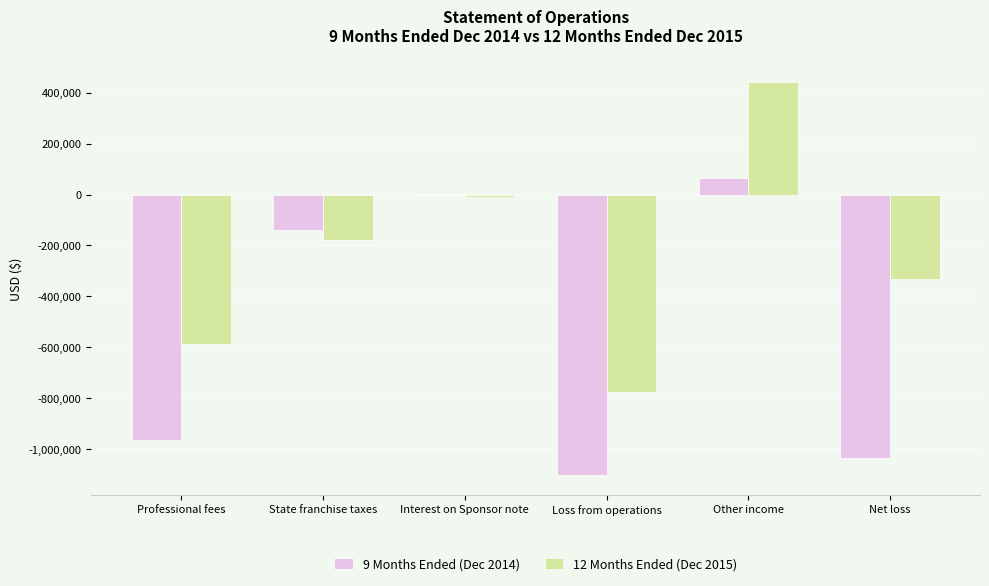

What is the approximate value of 12 Months Ended (Dec 2015) at State franchise taxes, to the nearest 50?

-180000